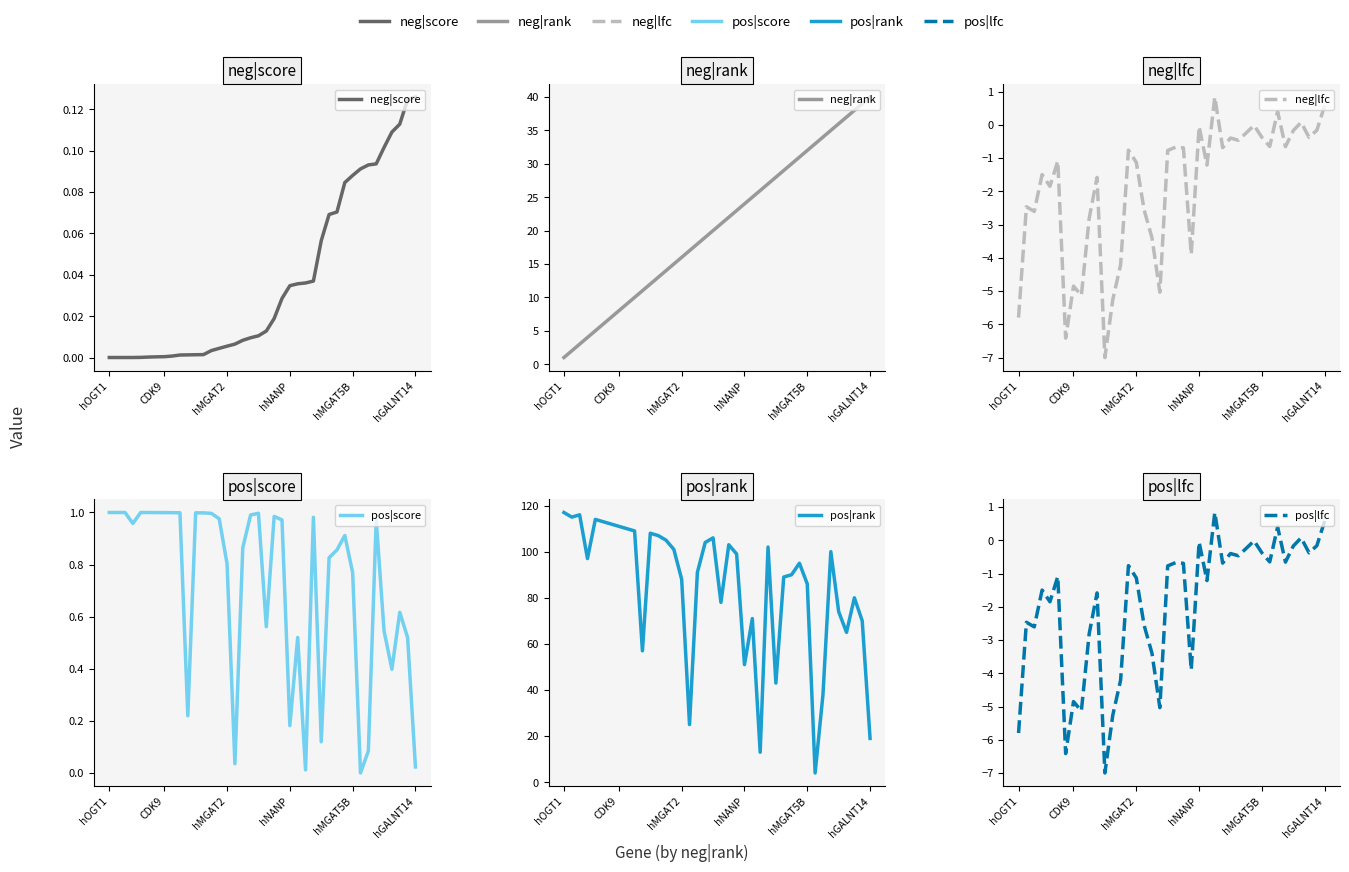

True or false: pos|rank has a value of 34.1 at hMGAT5B.

False